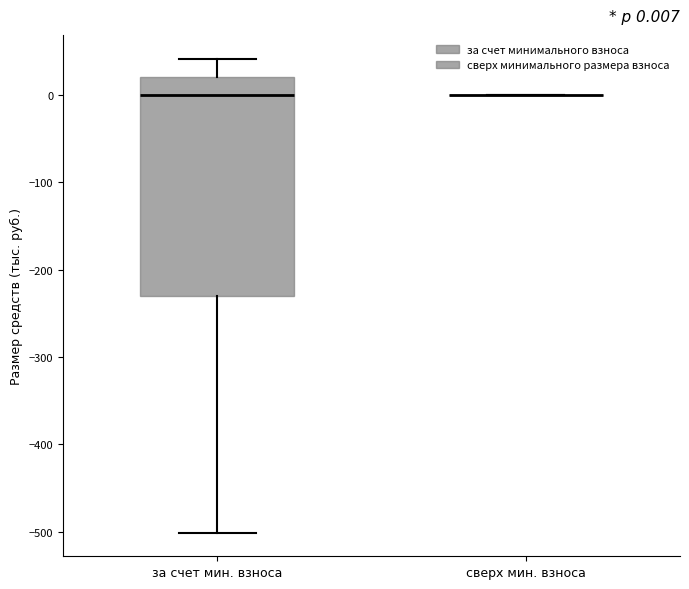

Which box is the tallest, from its lower edge to its upper edge?

за счет мин. взноса